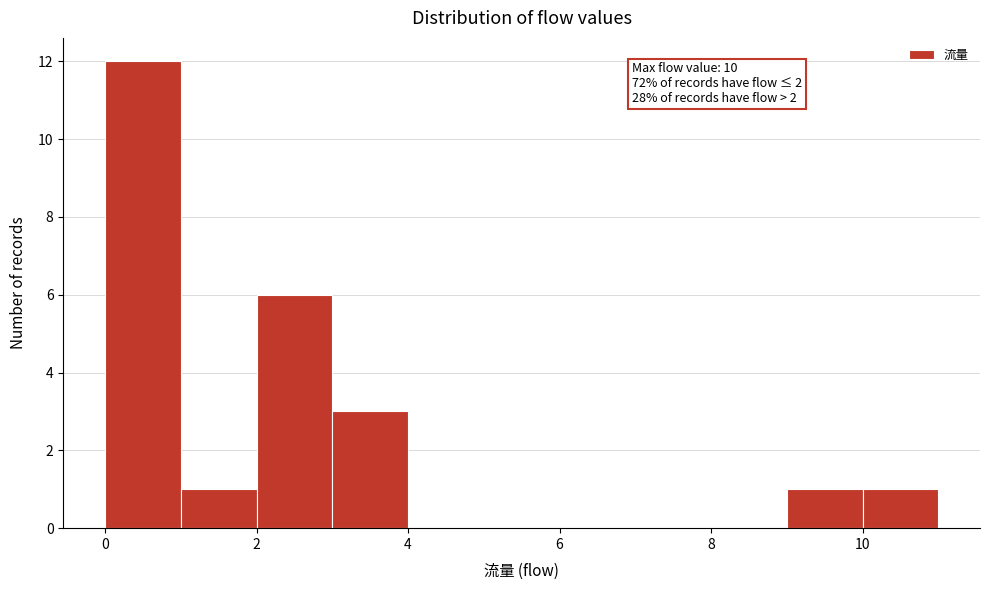

Which range on the x-axis has the tallest bar?

0 to 1